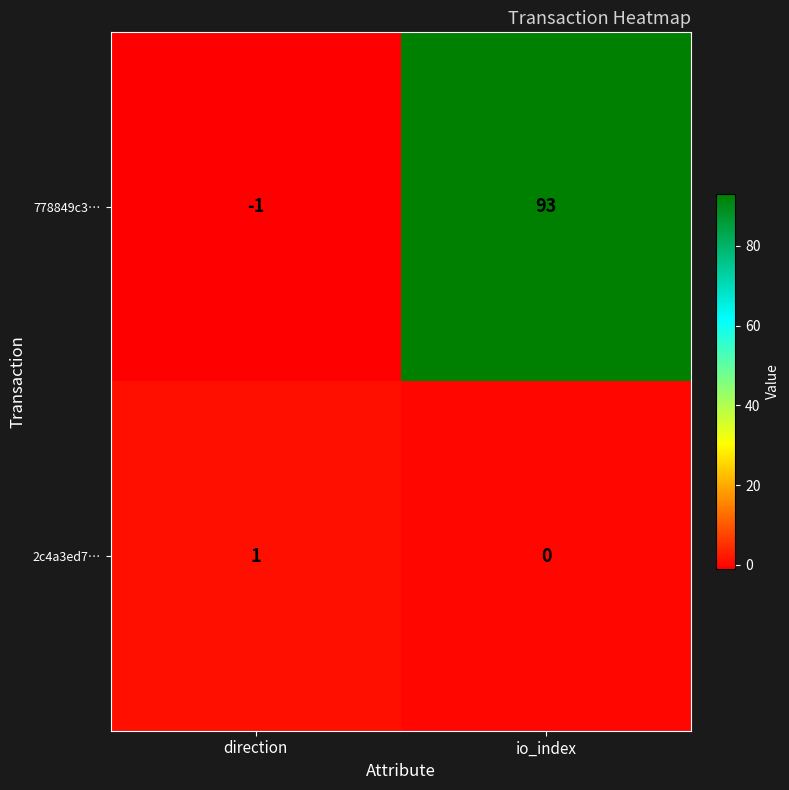

Rank the series at io_index from highest to lowest value.

778849c3…, 2c4a3ed7…